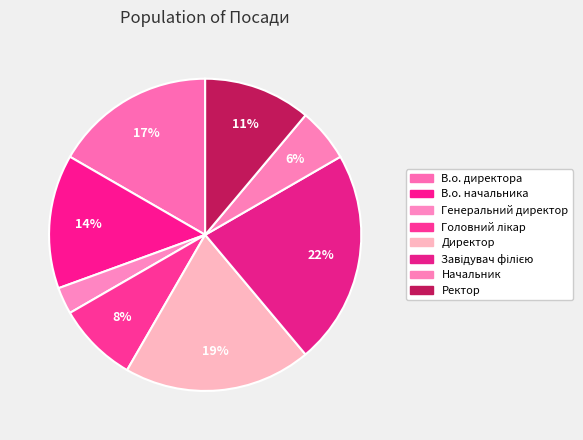

To the nearest percent, what is the difference between the Директор and Завідувач філією slice percentages?

3%